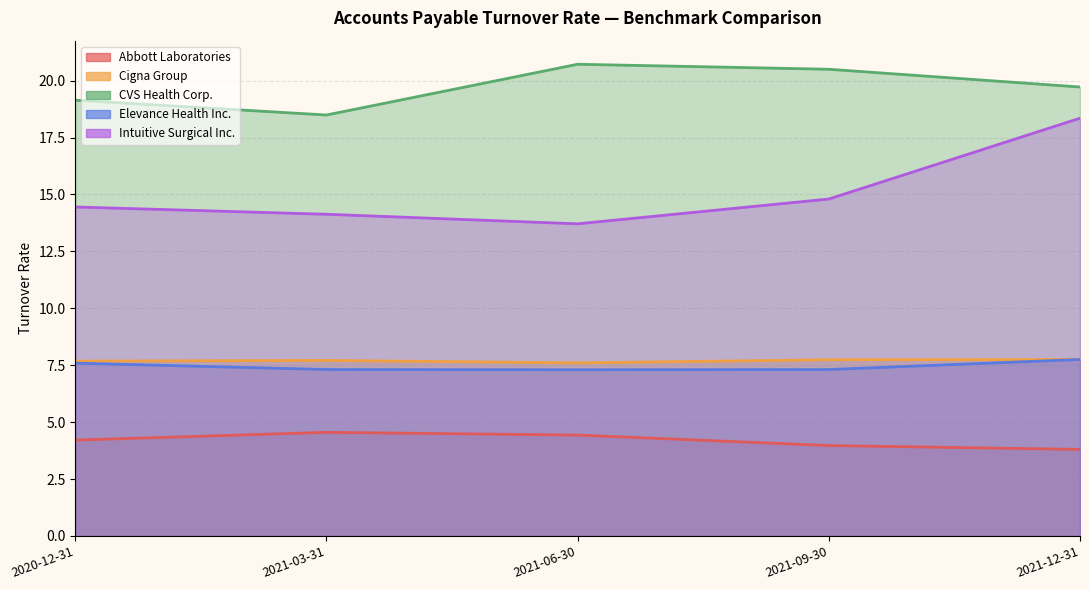

What is the difference between the CVS Health Corp. values at 2021-03-31 and 2021-09-30?

2.0